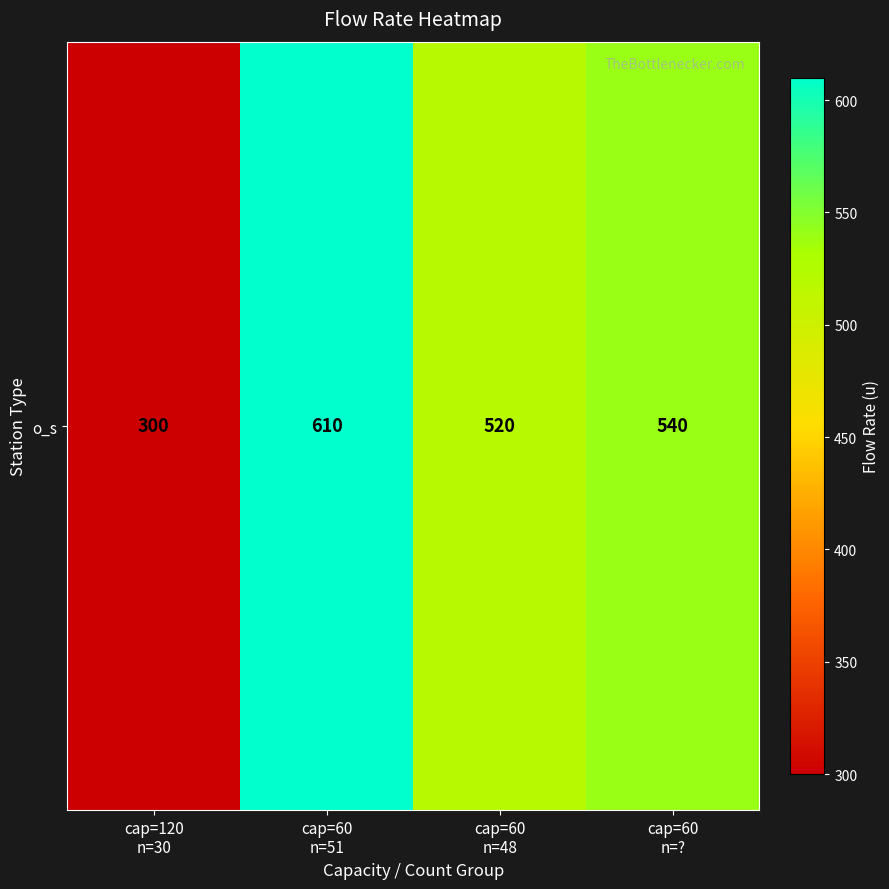

What is the average value?

492